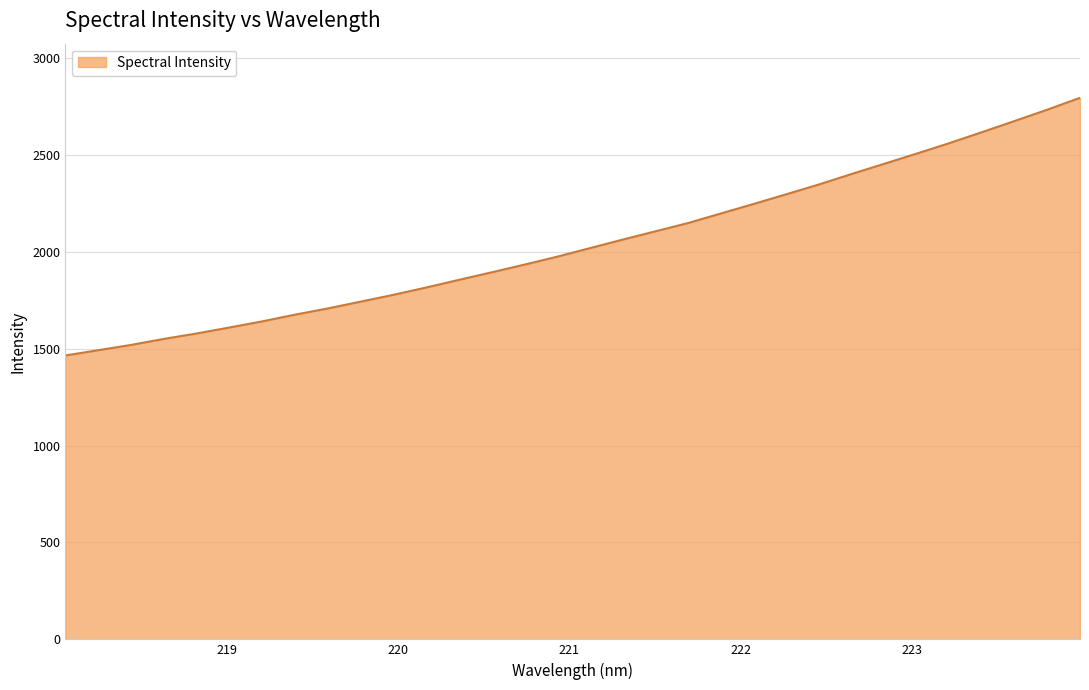

What is the difference between the maximum and minimum values?

1329.3